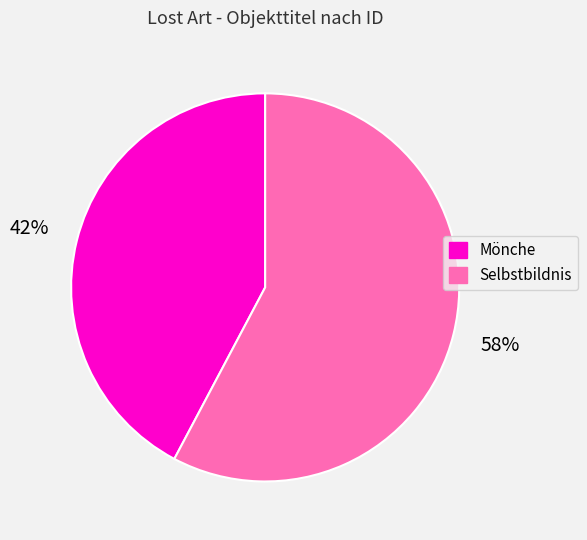

What percentage is the Mönche slice, to the nearest percent?

42%